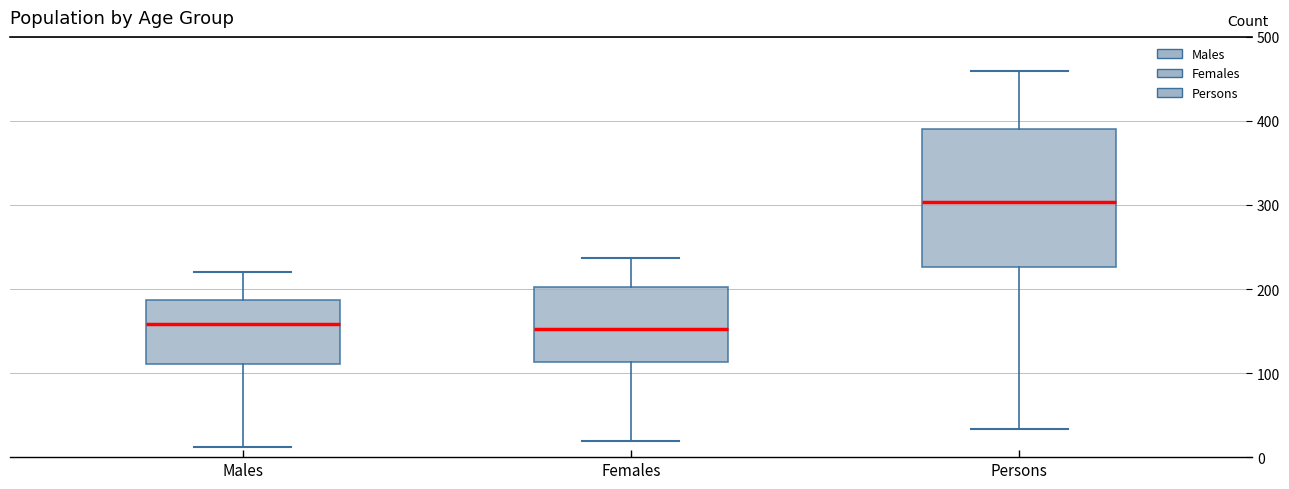

Comparing the boxes themselves (not the whiskers), which one is the tallest?

Persons